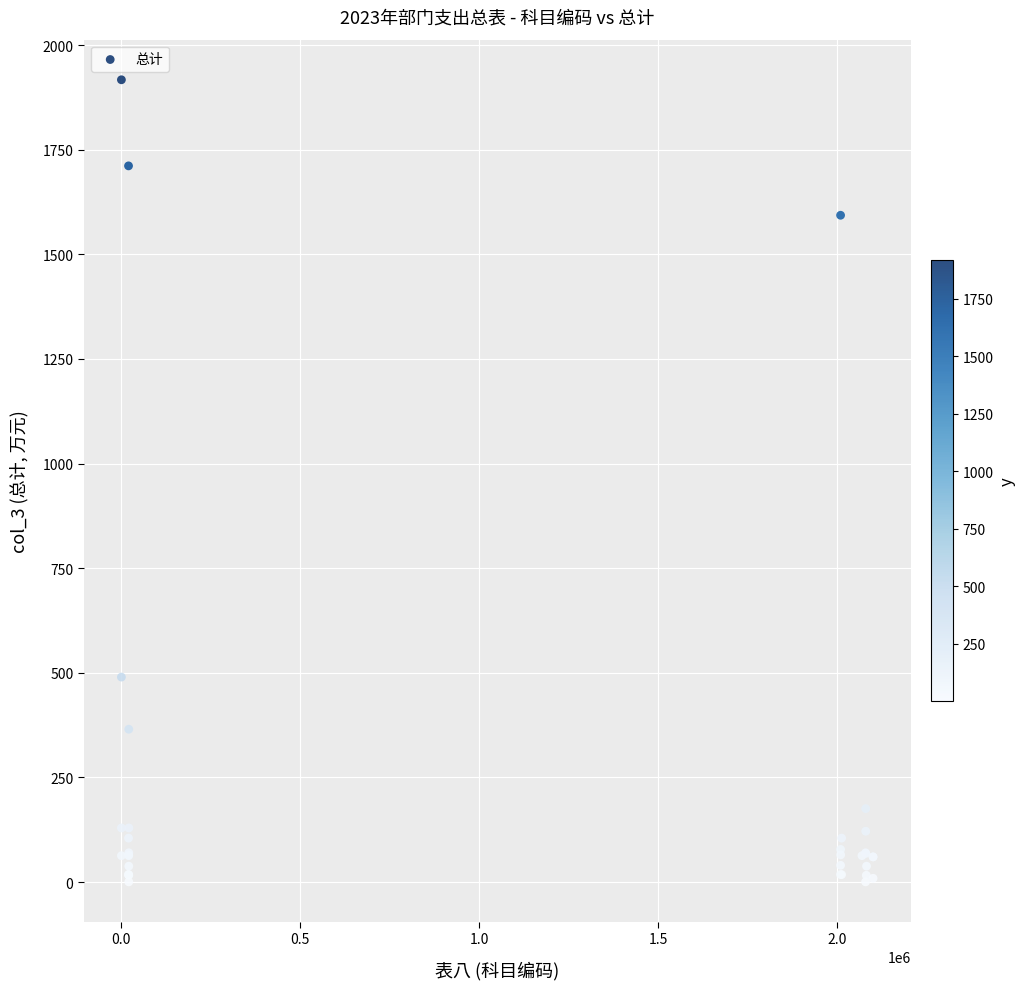

What Y value in the scatter plot is closest to 958?

489.8